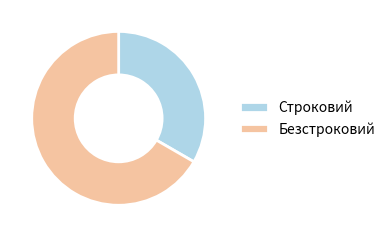

True or false: Строковий accounts for 43% of the total.

False